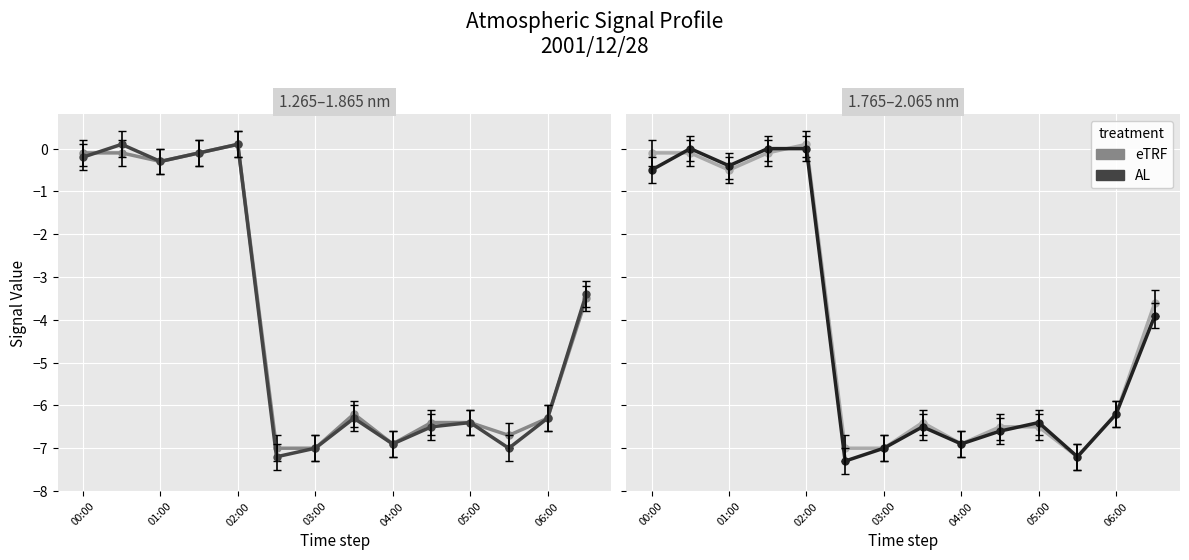

The value of Series 1.965 at 02:00 is -2.3. True or false?

False